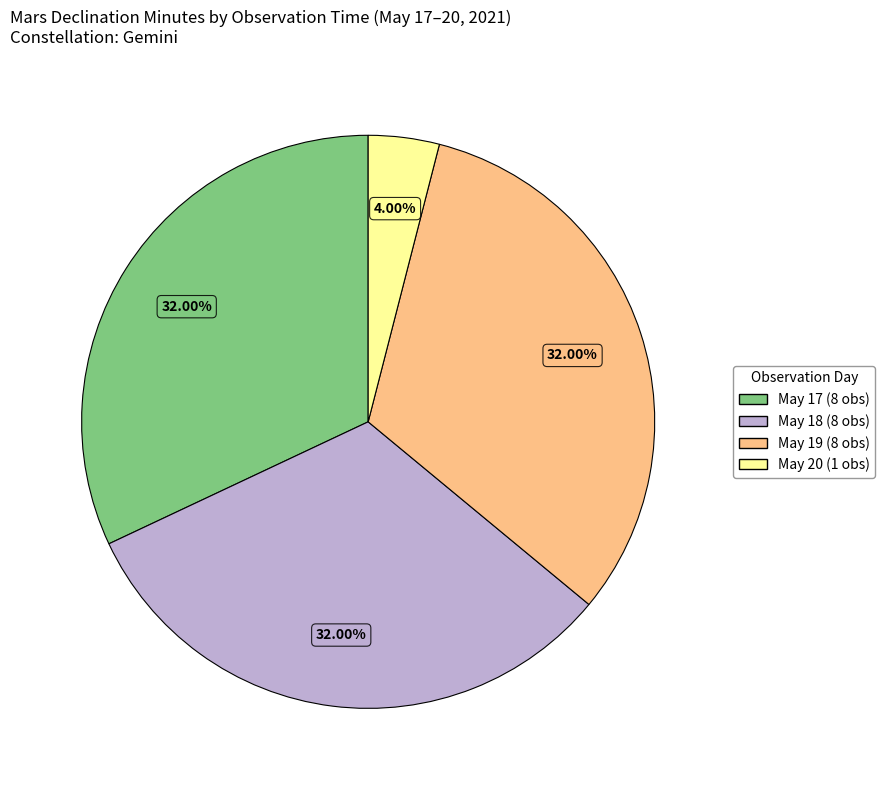

Does any single category account for the majority?

No